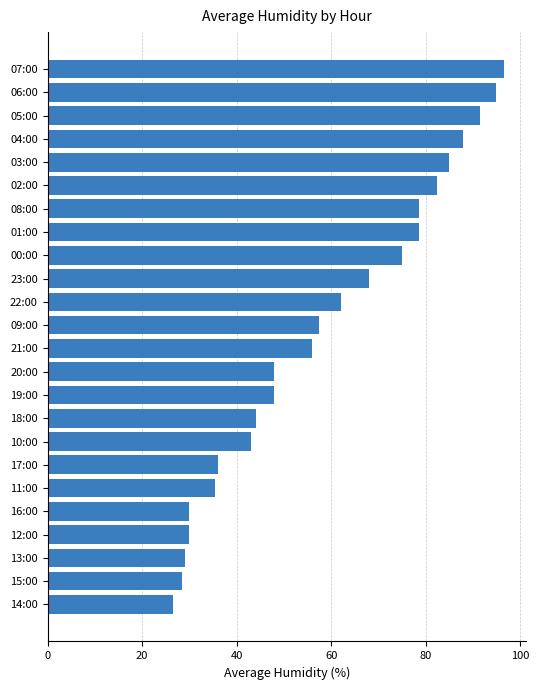

True or false: the data shows 56.0 at 21:00.

True